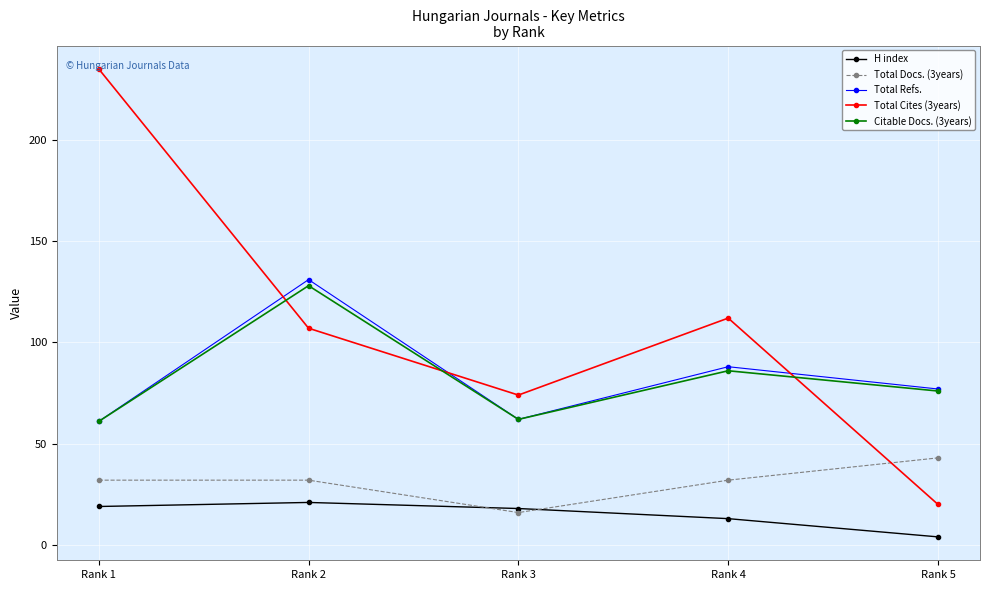

Which label corresponds to the smallest value in the chart?

Rank 5